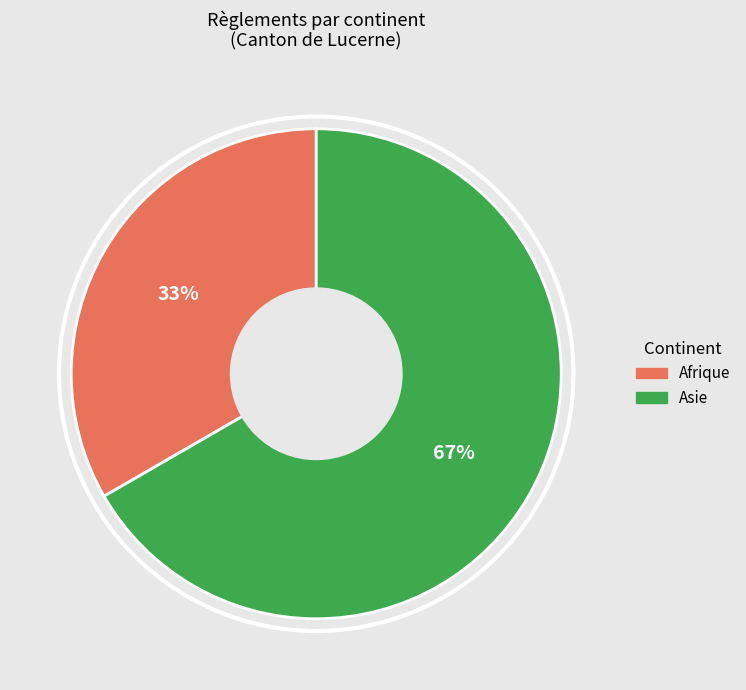

To the nearest percent, what is the average slice percentage?

50%